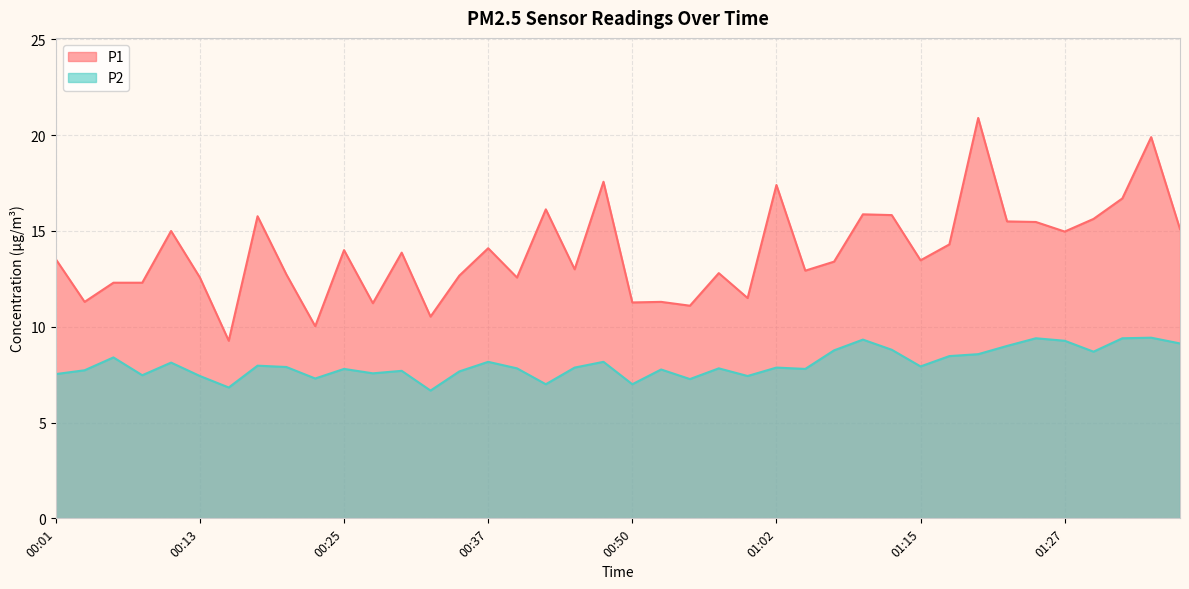

Reading right to left, extract all data points from this chart.

P1: 01:37=15.1	01:35=19.9	01:32=16.7	01:30=15.6	01:27=15.0	01:25=15.5	01:22=15.5	01:20=20.9	01:17=14.3	01:15=13.5	01:12=15.8	01:10=15.9	01:07=13.4	01:05=12.9	01:02=17.4	01:00=11.5	00:57=12.8	00:55=11.1	00:52=11.3	00:50=11.3	00:47=17.6	00:45=13.0	00:42=16.1	00:40=12.6	00:37=14.1	00:35=12.7	00:32=10.5	00:30=13.9	00:28=11.2	00:25=14.0	00:23=10.0	00:20=12.7	00:18=15.8	00:15=9.3	00:13=12.6	00:10=15.0	00:08=12.3	00:05=12.3	00:03=11.3	00:01=13.5
P2: 01:37=9.1	01:35=9.4	01:32=9.4	01:30=8.7	01:27=9.3	01:25=9.4	01:22=9.0	01:20=8.6	01:17=8.5	01:15=7.9	01:12=8.8	01:10=9.3	01:07=8.8	01:05=7.8	01:02=7.9	01:00=7.4	00:57=7.8	00:55=7.3	00:52=7.8	00:50=7.0	00:47=8.2	00:45=7.9	00:42=7.0	00:40=7.8	00:37=8.2	00:35=7.7	00:32=6.7	00:30=7.7	00:28=7.6	00:25=7.8	00:23=7.3	00:20=7.9	00:18=8.0	00:15=6.8	00:13=7.4	00:10=8.1	00:08=7.5	00:05=8.4	00:03=7.7	00:01=7.5